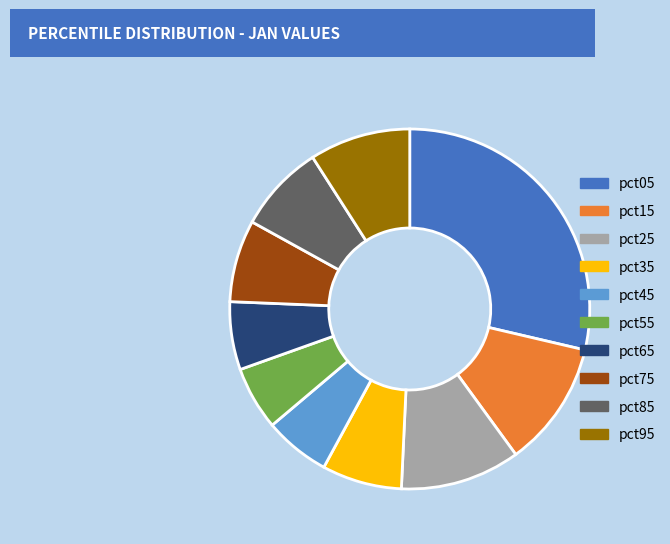

Between pct65 and pct25, which is larger?

pct25